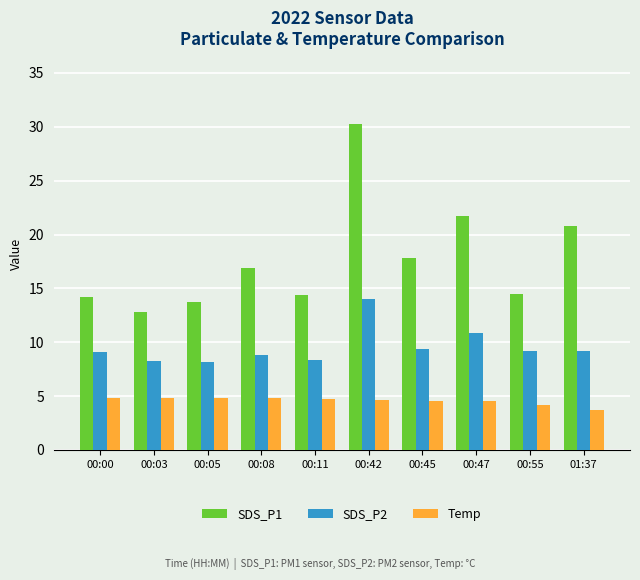

Rank the series by their average value, from lowest to highest.

Temp, SDS_P2, SDS_P1